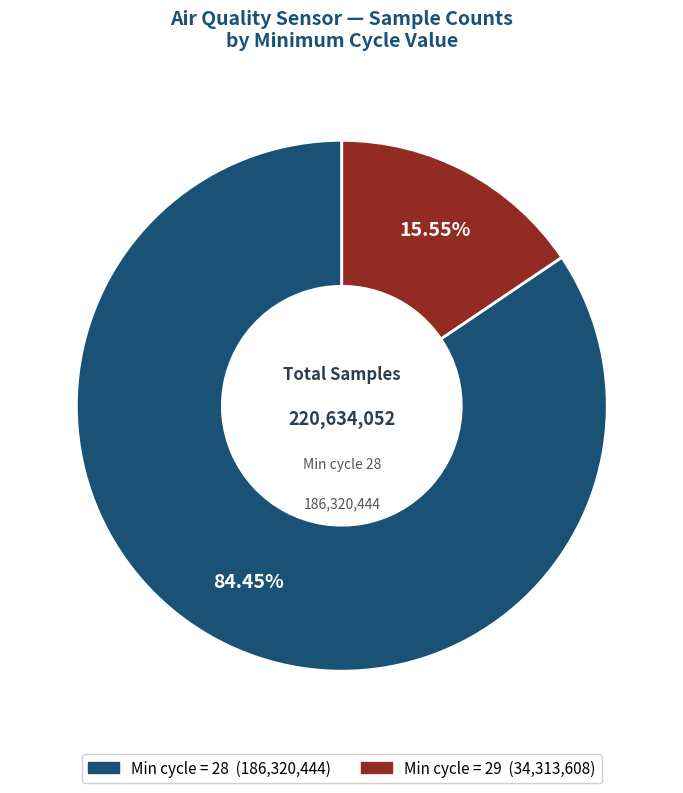

Is there any slice that represents more than half of the pie?

Yes